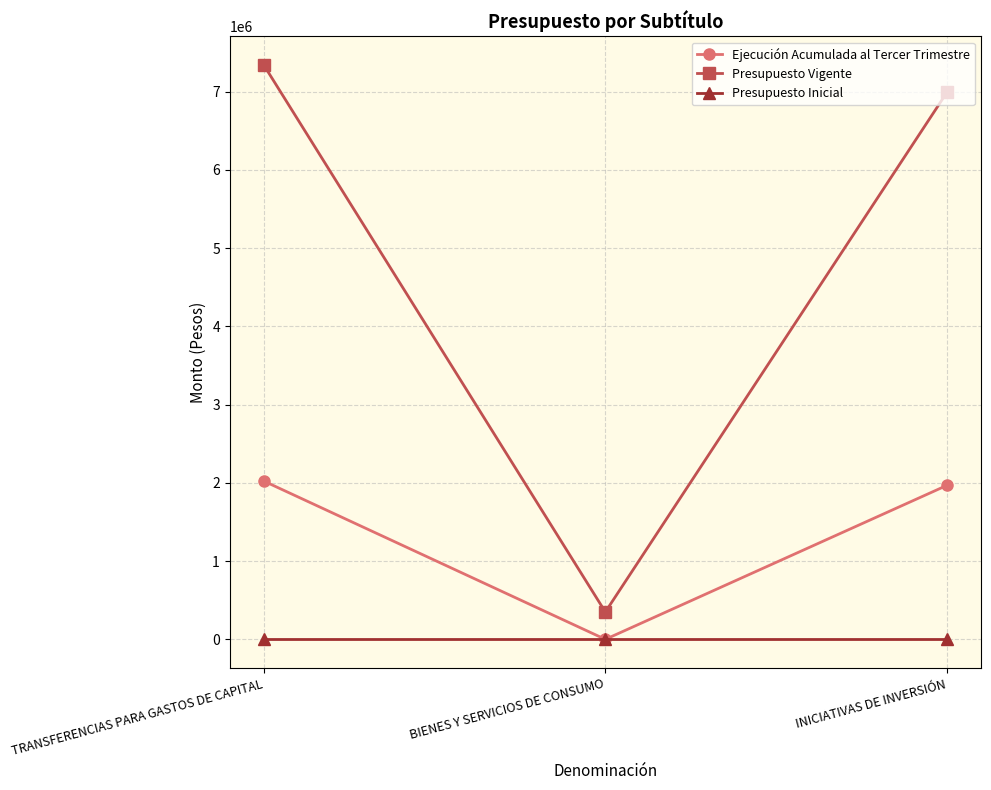

What is the sum of all Presupuesto Vigente values?

14679610